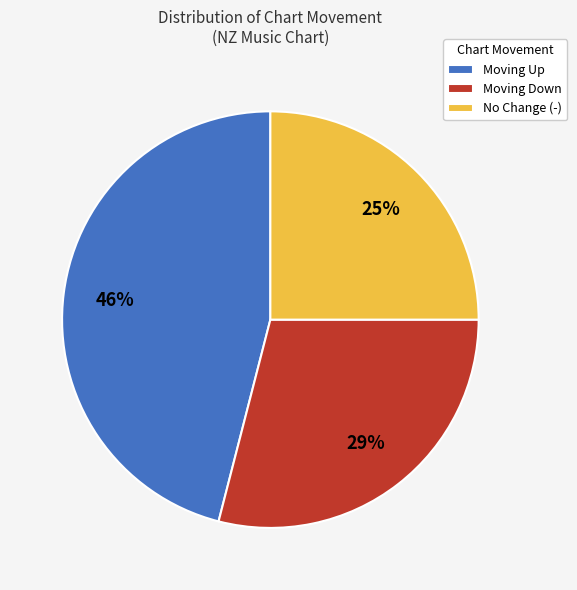

Is the sum of Moving Up and Moving Down greater than half?

Yes